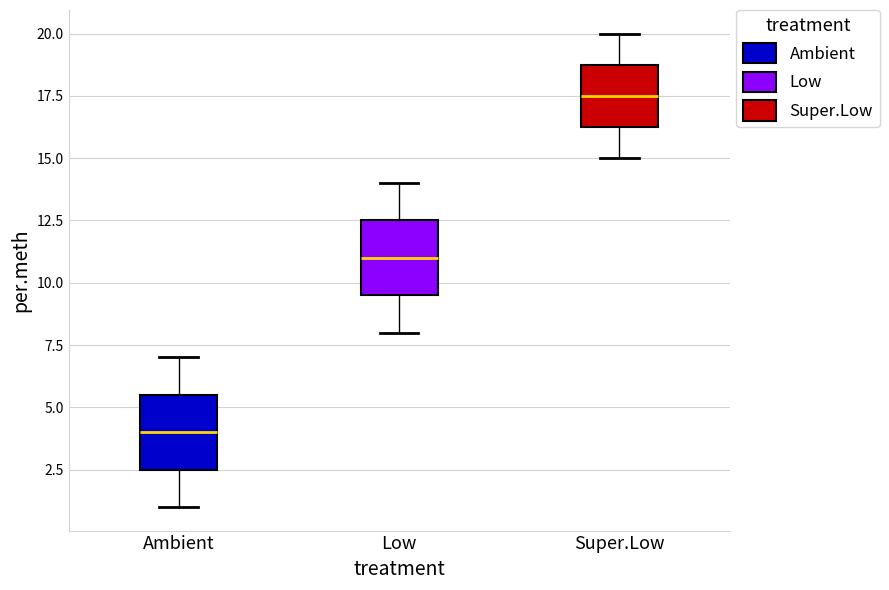

Reading left to right, transcribe this box plot: for each box, give where its median line is, the range the box spans, and where its two whiskers end, as read against the y-axis. The values are not printed on the chart, so give them approximately, as read against the axis.

Ambient: median 4.0, box 2.5 to 5.5, whiskers 1.0 to 7.0
Low: median 11.0, box 9.5 to 12.5, whiskers 8.0 to 14.0
Super.Low: median 17.5, box 16.5 to 19.0, whiskers 15.0 to 20.0